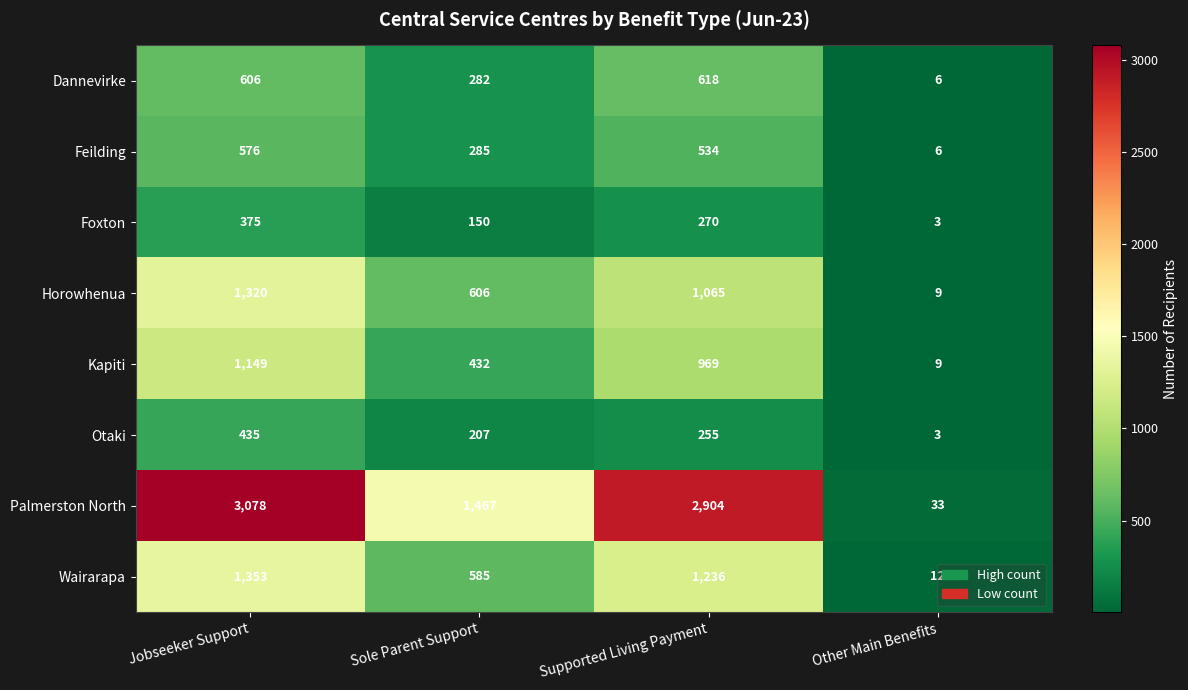

What is the difference between the maximum and minimum values in the Palmerston North series?

3045